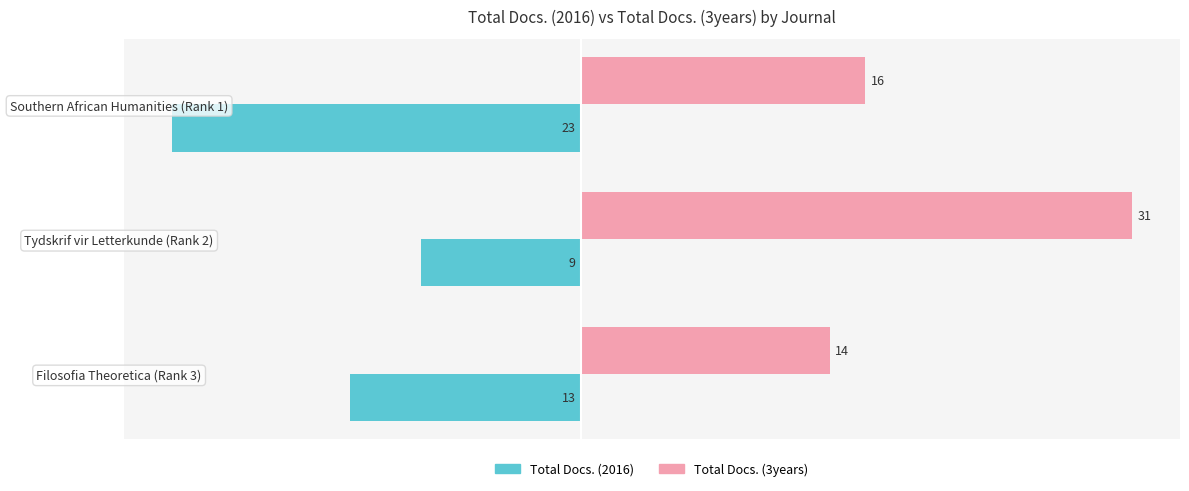

List the series in order of their peak value, lowest first.

Total Docs. (2016), Total Docs. (3years)